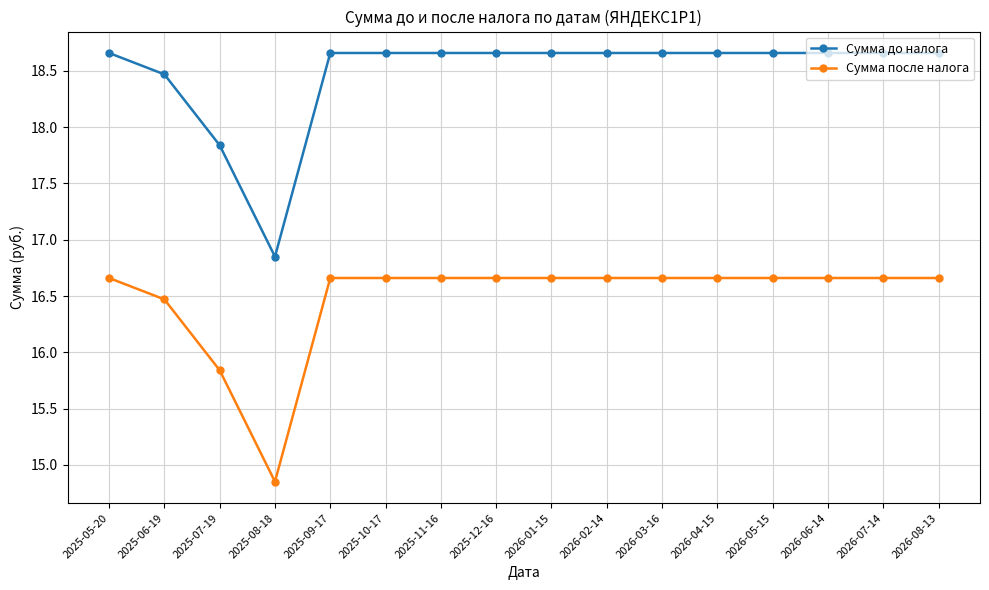

What is the spread (max minus min) of values at 2026-05-15?

2.0